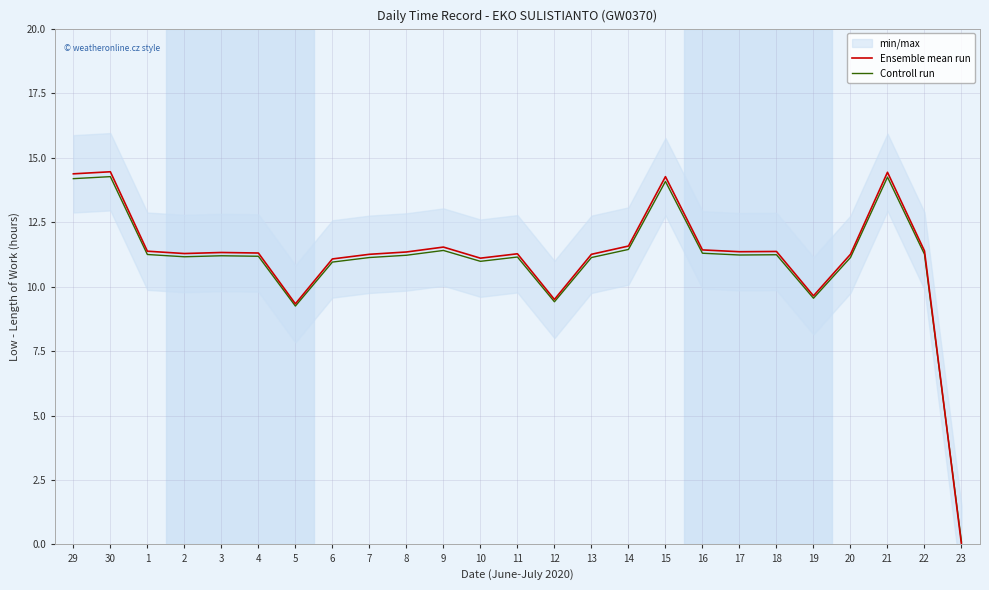

How many times do Ensemble mean run and Controll run cross each other?

1